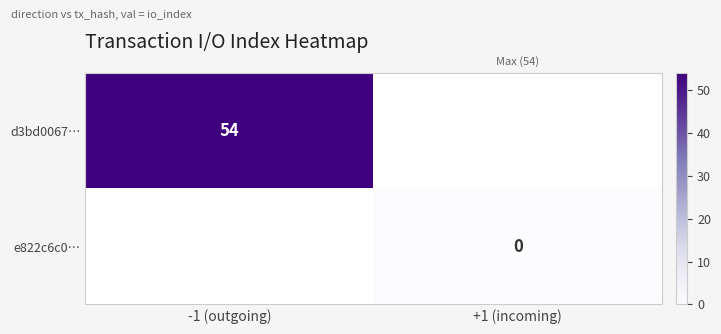

The value of d3bd0067… at -1 (outgoing) is 27. True or false?

False